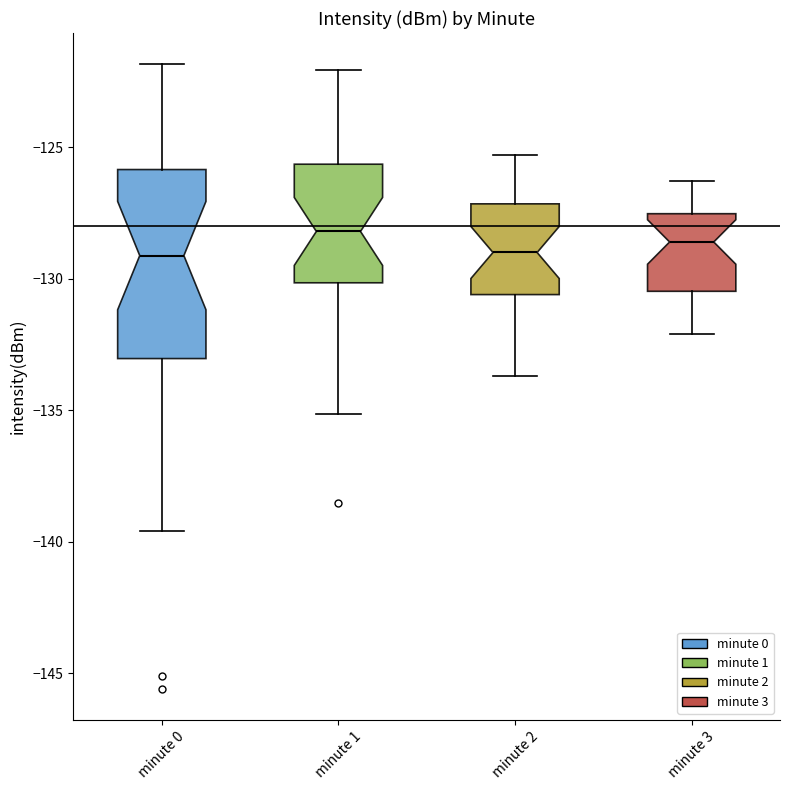

Where is the lower edge of the box for minute 0 on the y-axis? The values are not printed on the chart, so give them approximately, as read against the axis.

-133.0